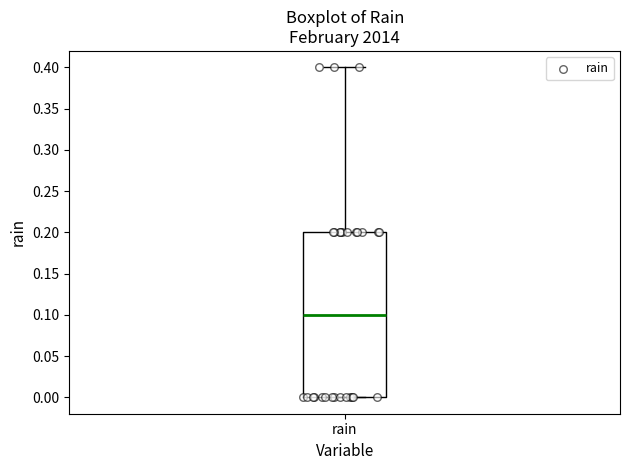

Read this box plot against the y-axis: the position of the median line, the range covered by the box, and the ends of both whiskers. The values are not printed on the chart, so give them approximately, as read against the axis.

median 0.1, box 0.0 to 0.2, whiskers 0.0 to 0.4